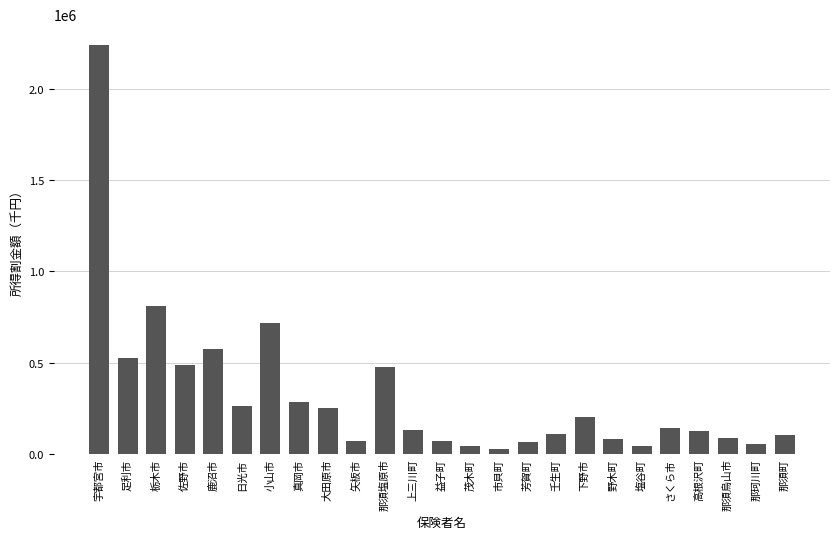

What is the maximum value shown in the chart?

2244743